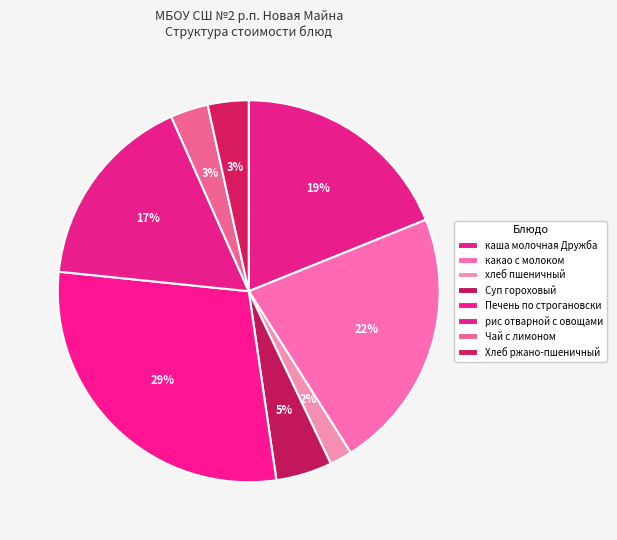

What percentage is the Печень по строгановски slice, to the nearest percent?

29%